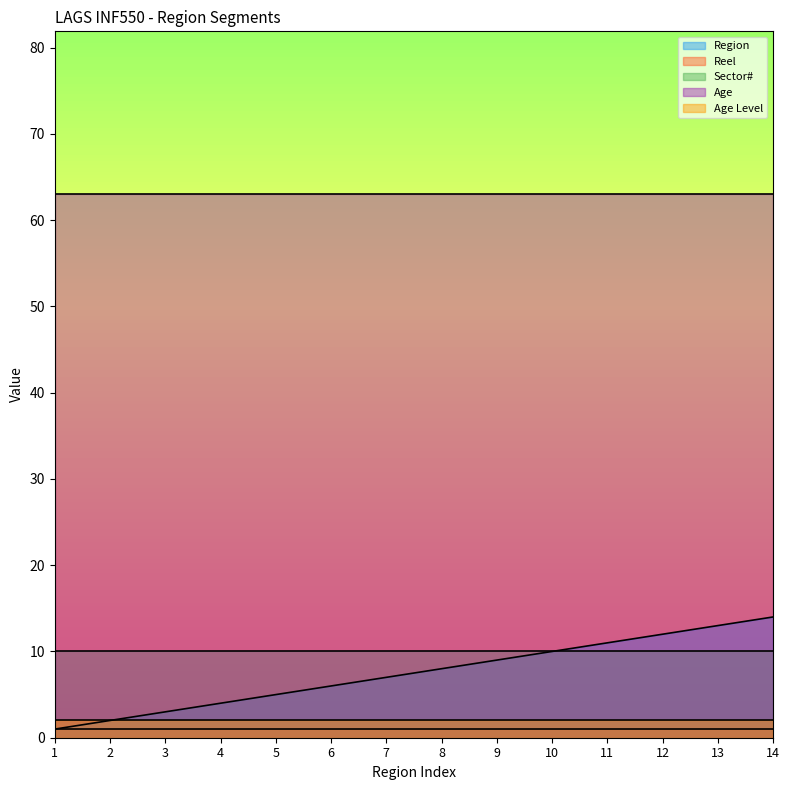

At which category is the sum across all series the highest?

14